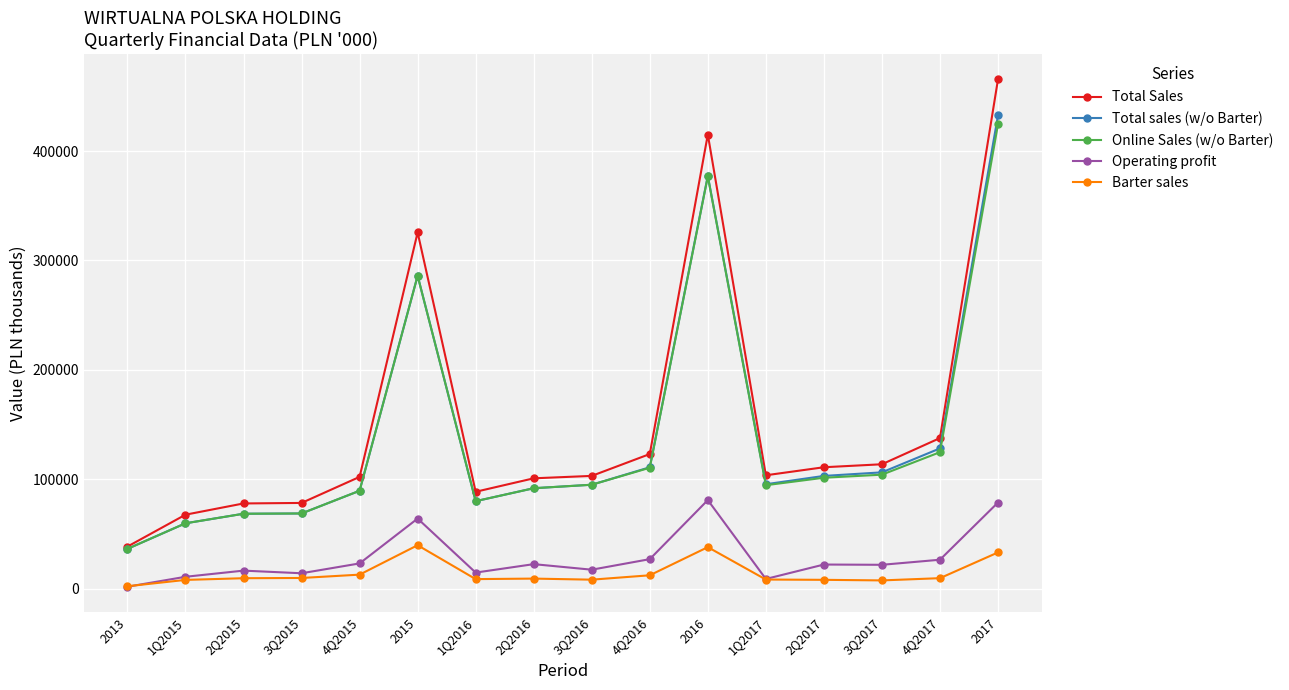

True or false: Online Sales (w/o Barter) and Operating profit cross at least once.

False